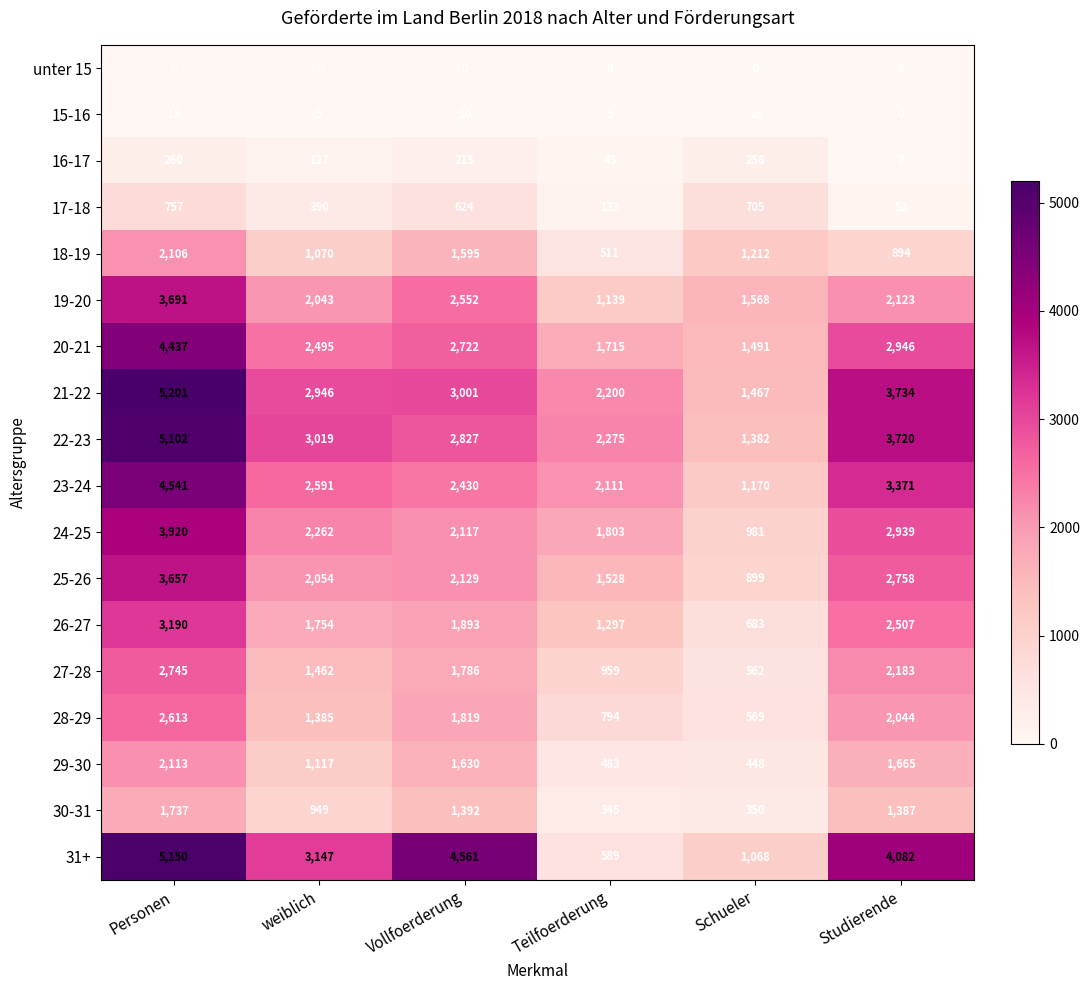

At which category is the sum across all series the highest?

Personen